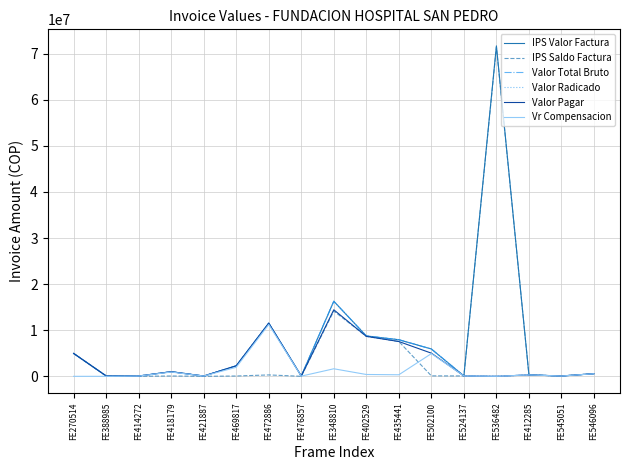

Does the chart have visible grid lines?

Yes